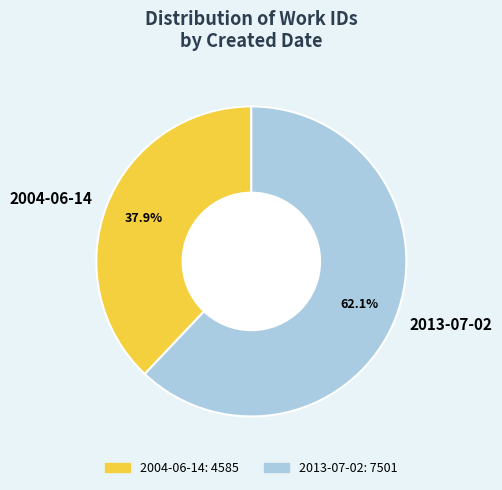

Does any single category account for the majority?

Yes